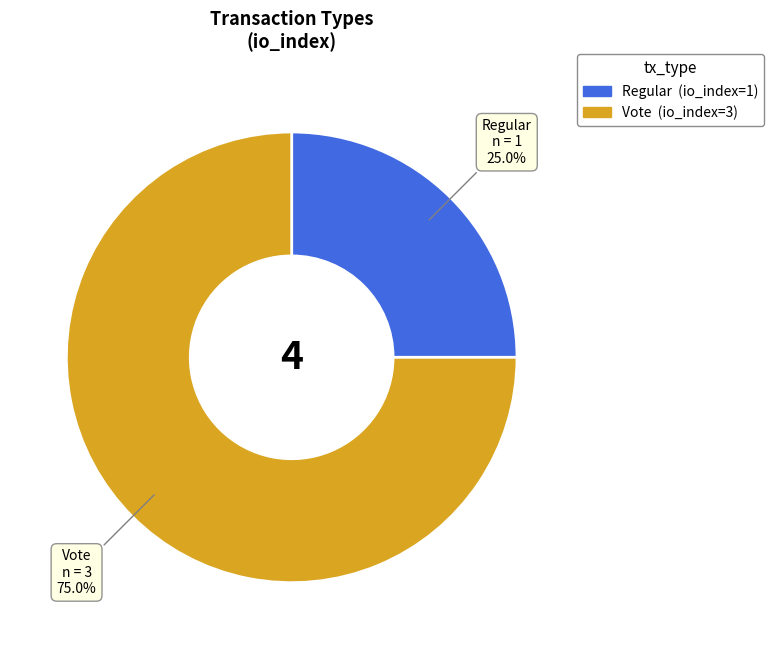

Which slice is the largest?

Vote